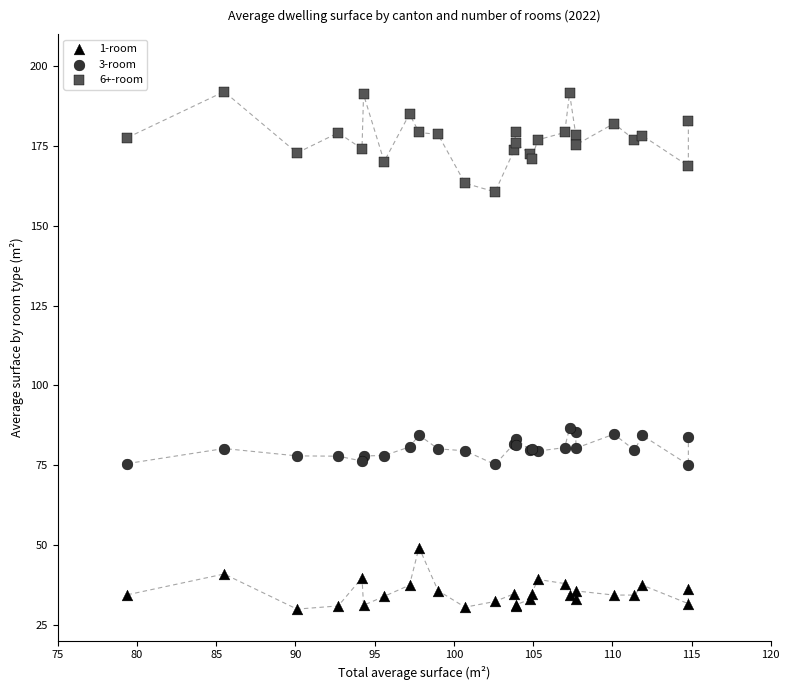

Which series reaches the minimum Y coordinate?

1-room